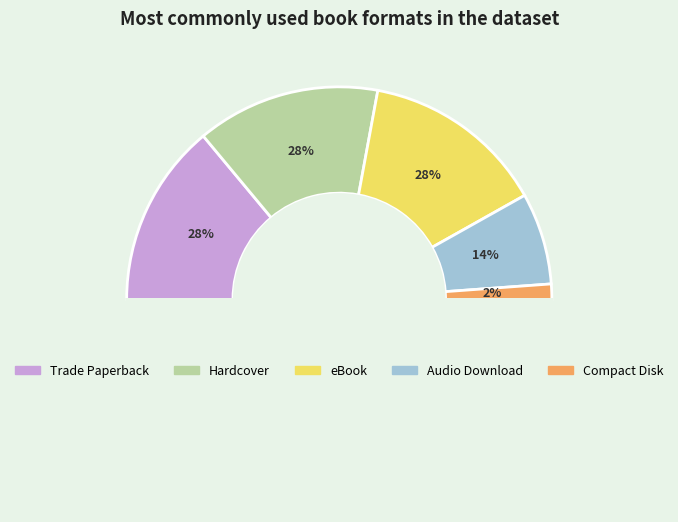

Is it true that Compact Disk is 15% of the pie?

False